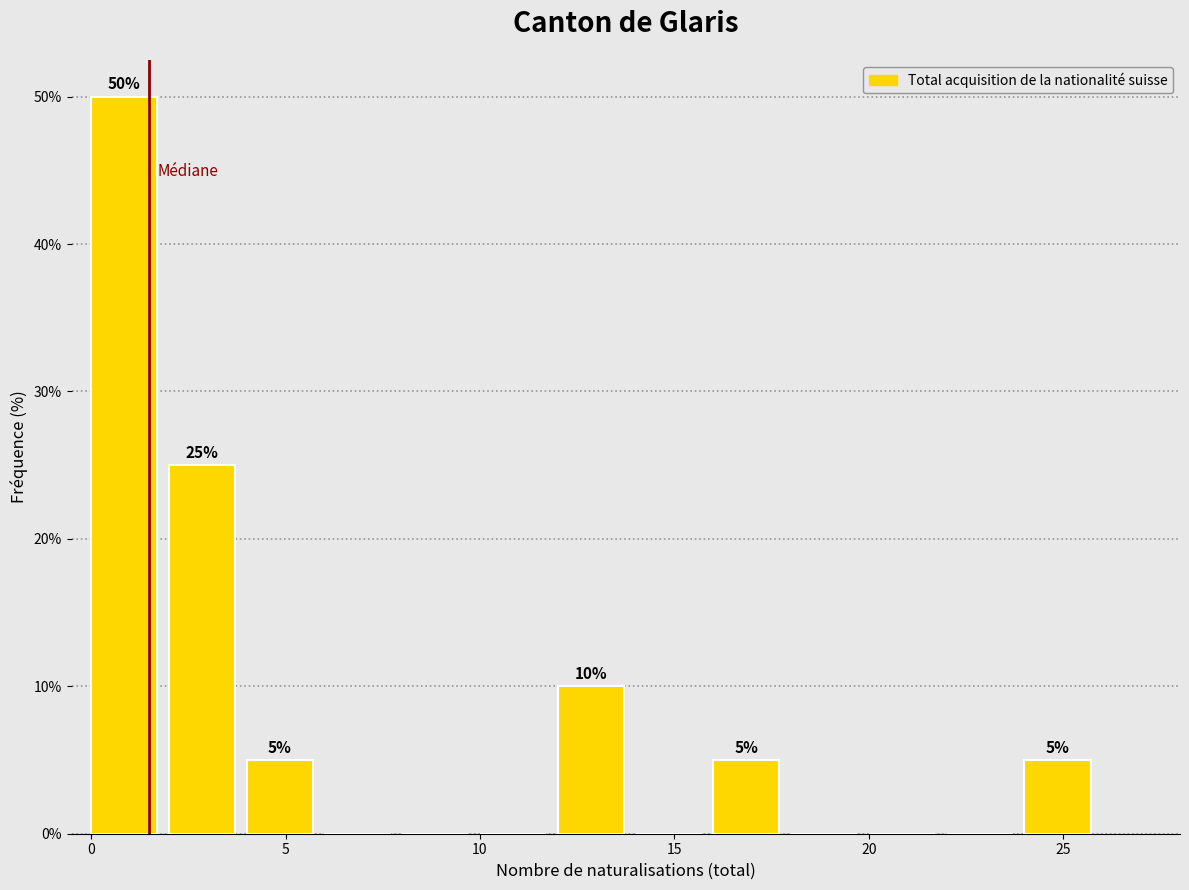

Which range on the x-axis has the tallest bar?

0 to 2